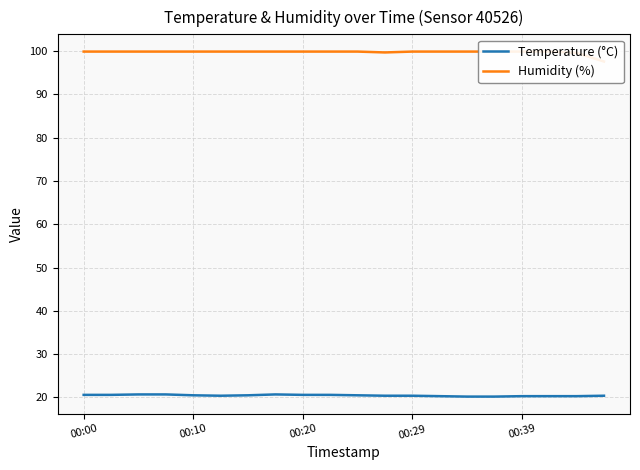

What is the minimum value for Temperature (°C)?

20.2